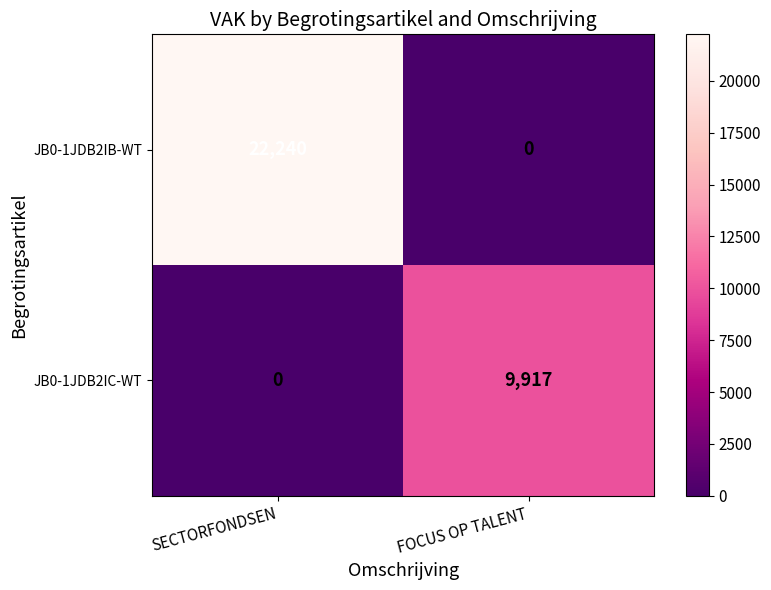

What value does the JB0-1JDB2IB-WT series have at SECTORFONDSEN, to the nearest 50?

22250